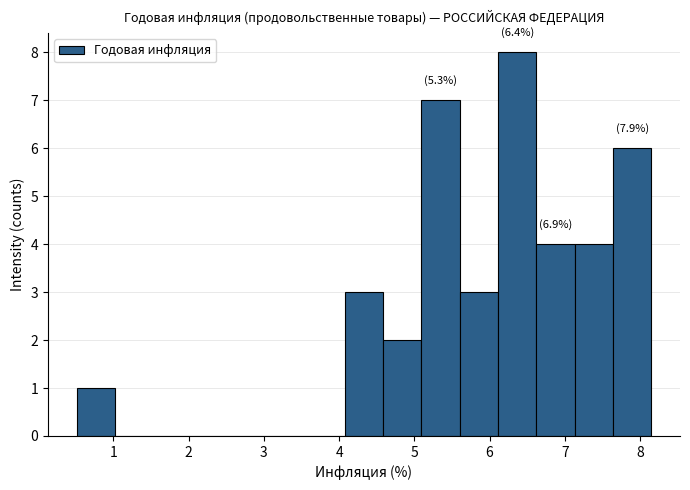

Which range on the x-axis has the tallest bar?

6.1 to 6.6